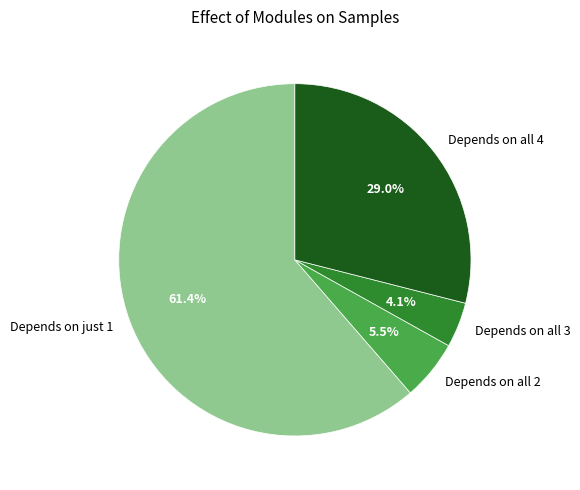

To the nearest percent, what is the average slice percentage?

25%